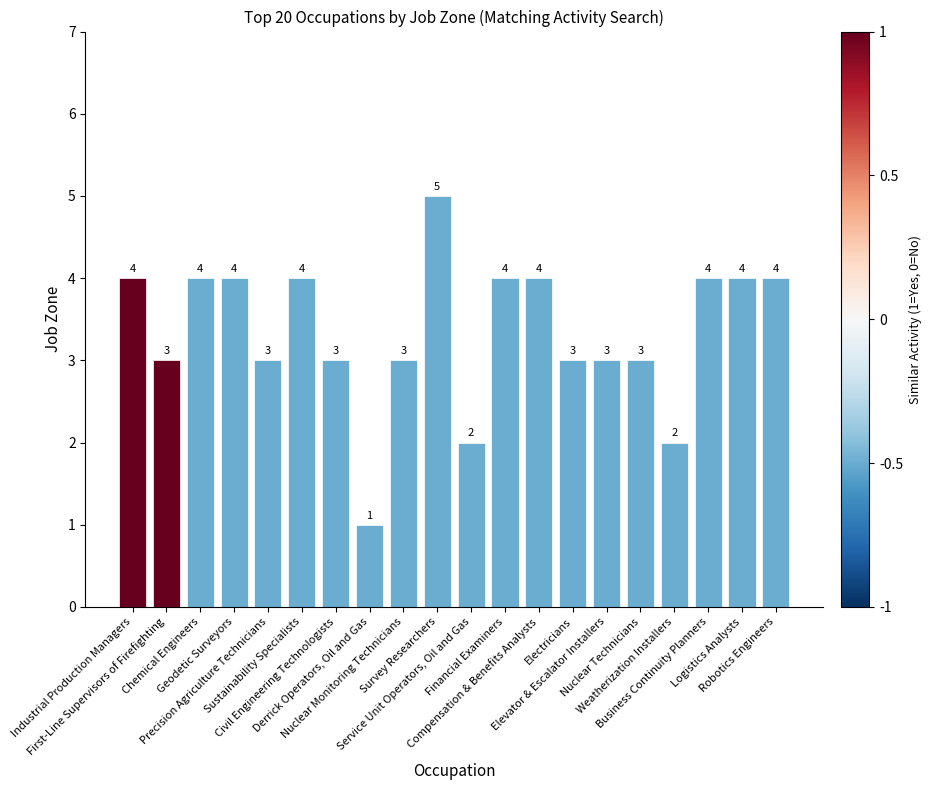

What position from the left is Nuclear Technicians?

16